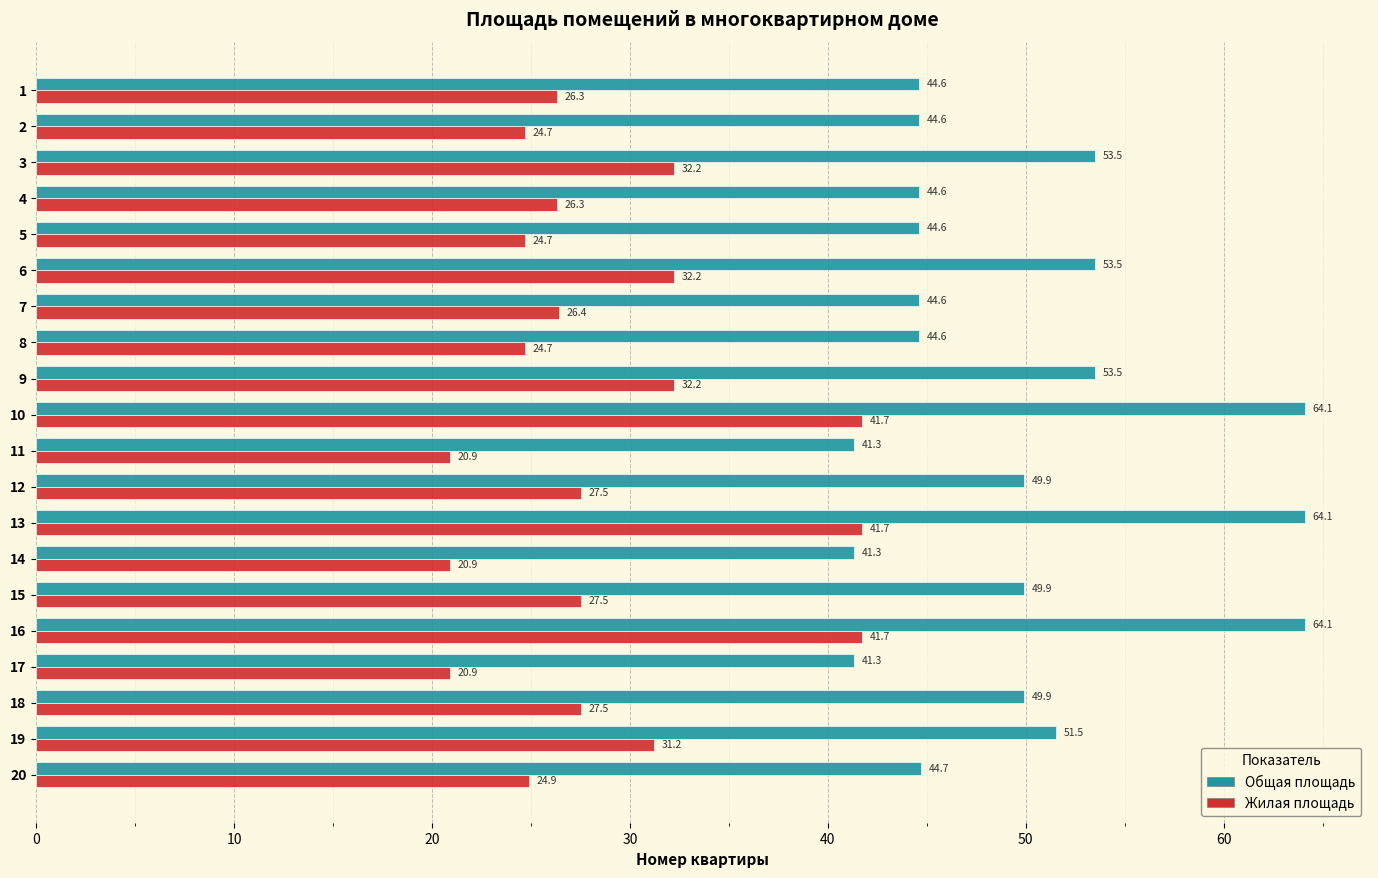

Which series has the largest total across all categories?

Общая площадь